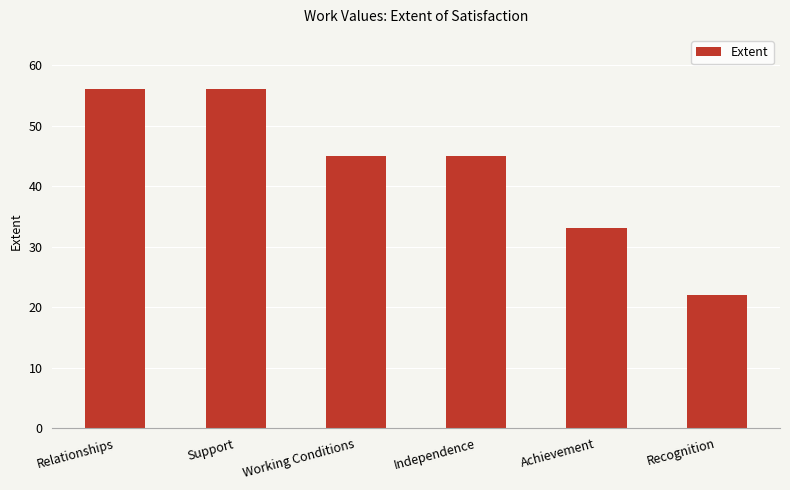

What is the difference between the second highest and minimum values?

34